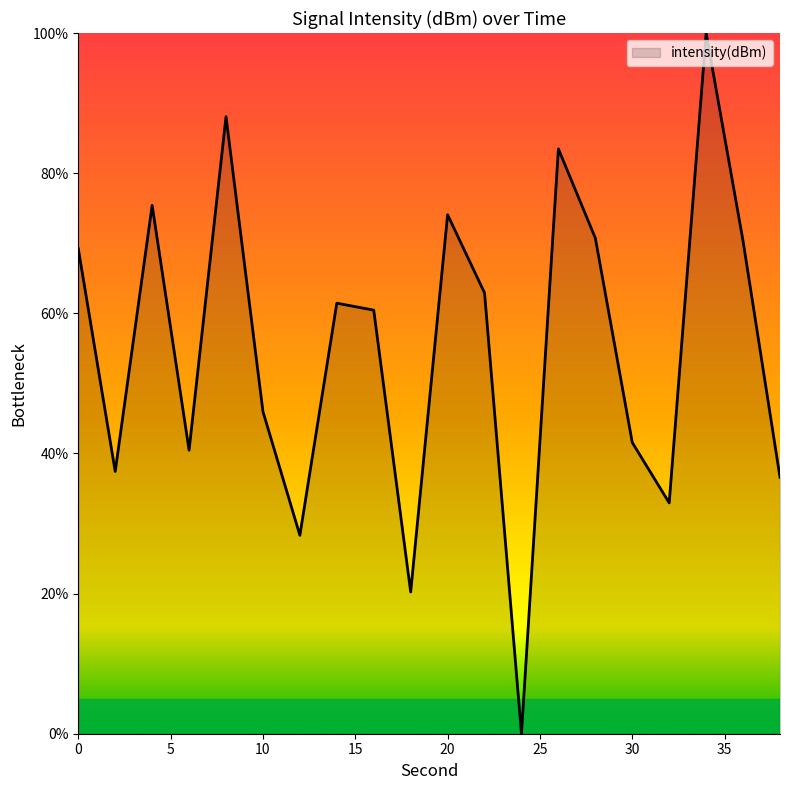

What is the maximum value shown in the chart?

100.0